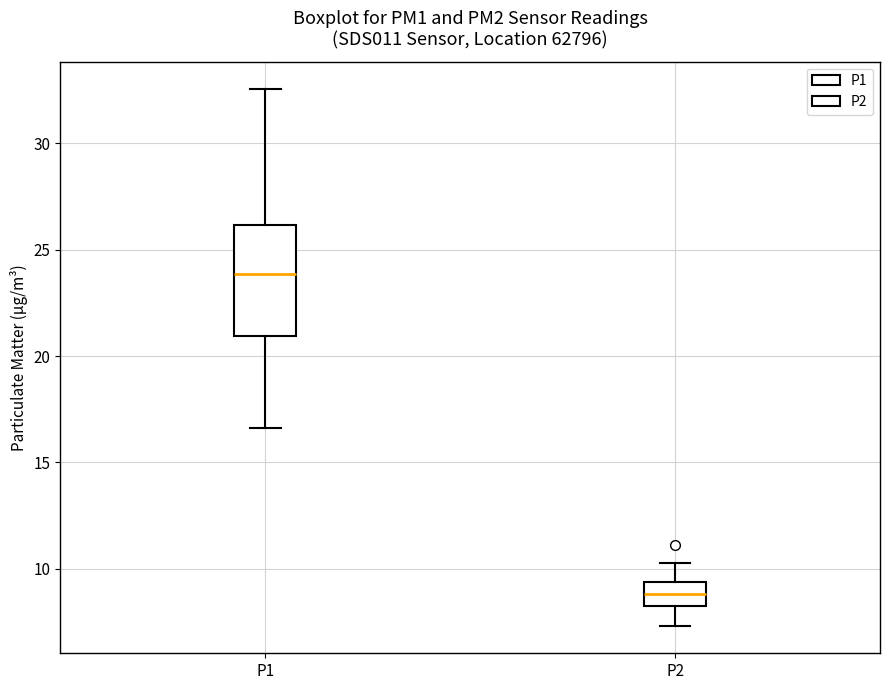

Which box has the highest median line?

P1